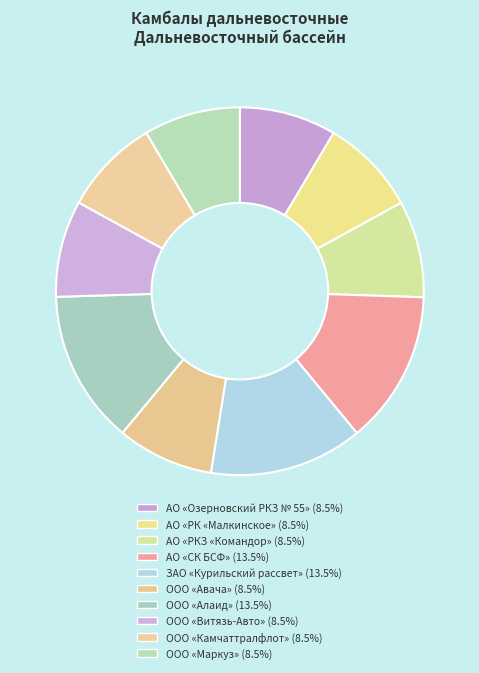

Rank the categories by value from highest to lowest.

ООО «Алаид», ЗАО «Курильский рассвет», АО «СК БСФ», АО «Озерновский РКЗ № 55», АО «РКЗ «Командор», АО «РК «Малкинское», ООО «Авача», ООО «Витязь-Авто», ООО «Маркуз», ООО «Камчаттралфлот»